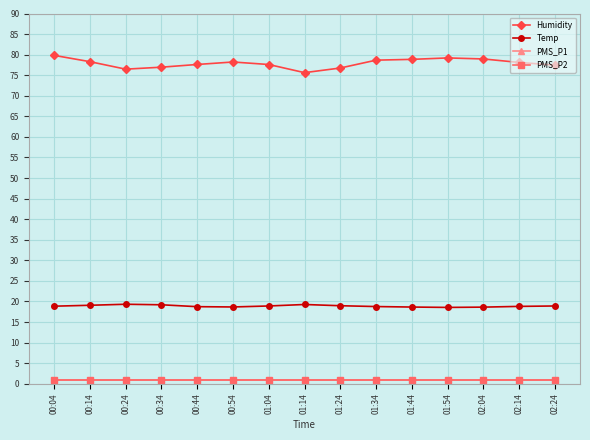

Which series has the largest range (max minus min)?

Humidity